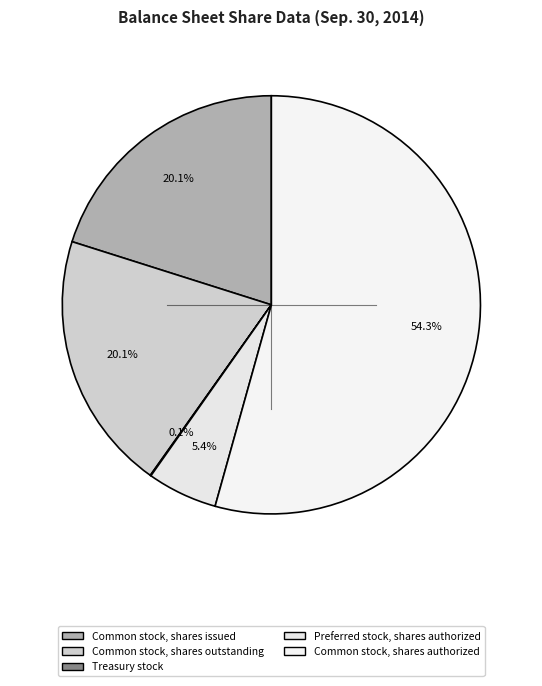

Do Preferred stock, shares authorized and Common stock, shares authorized together represent more than half of the pie?

Yes